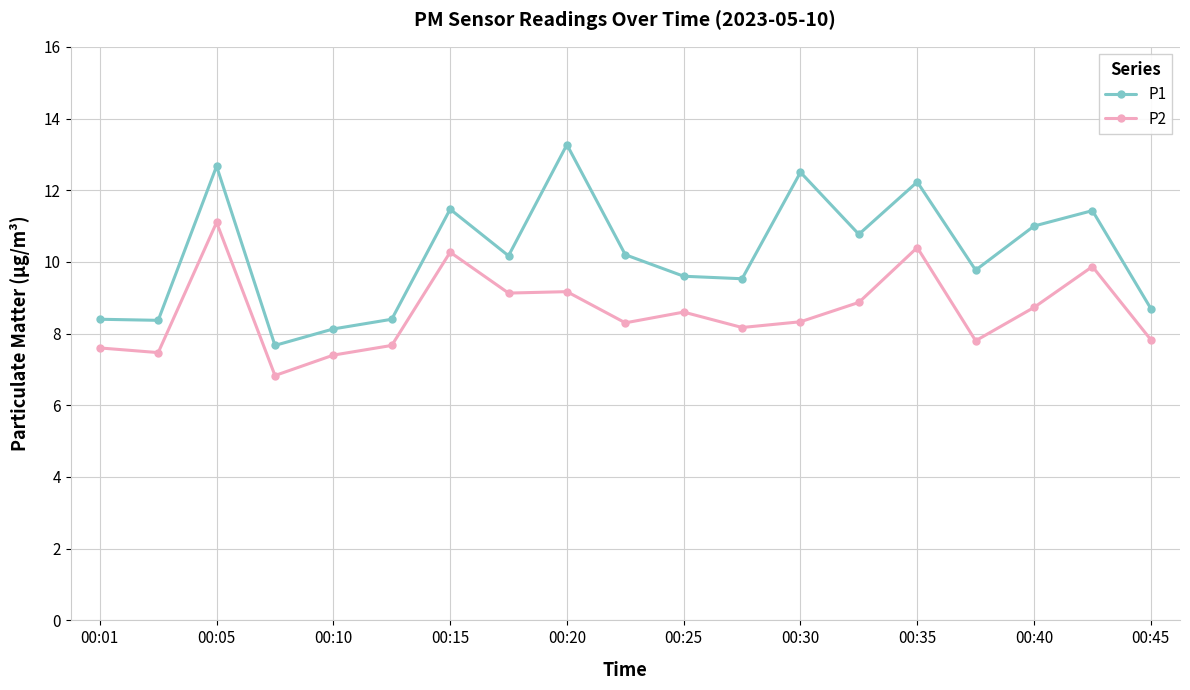

True or false: P1 has more than 1 points higher than both neighbors.

True